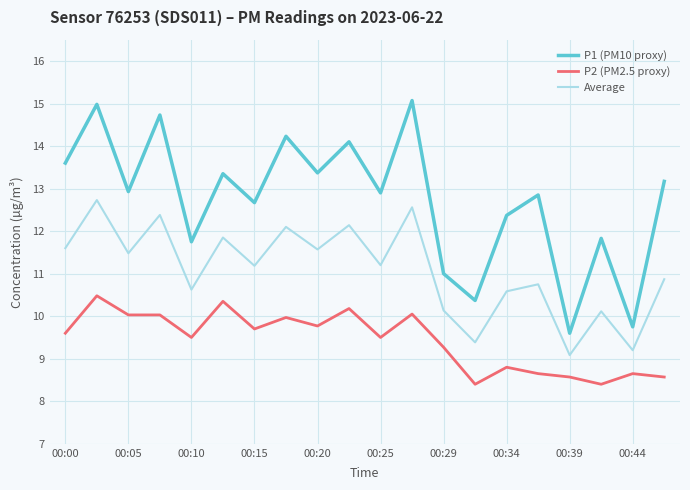

Which series has the largest range (max minus min)?

P1 (PM10 proxy)